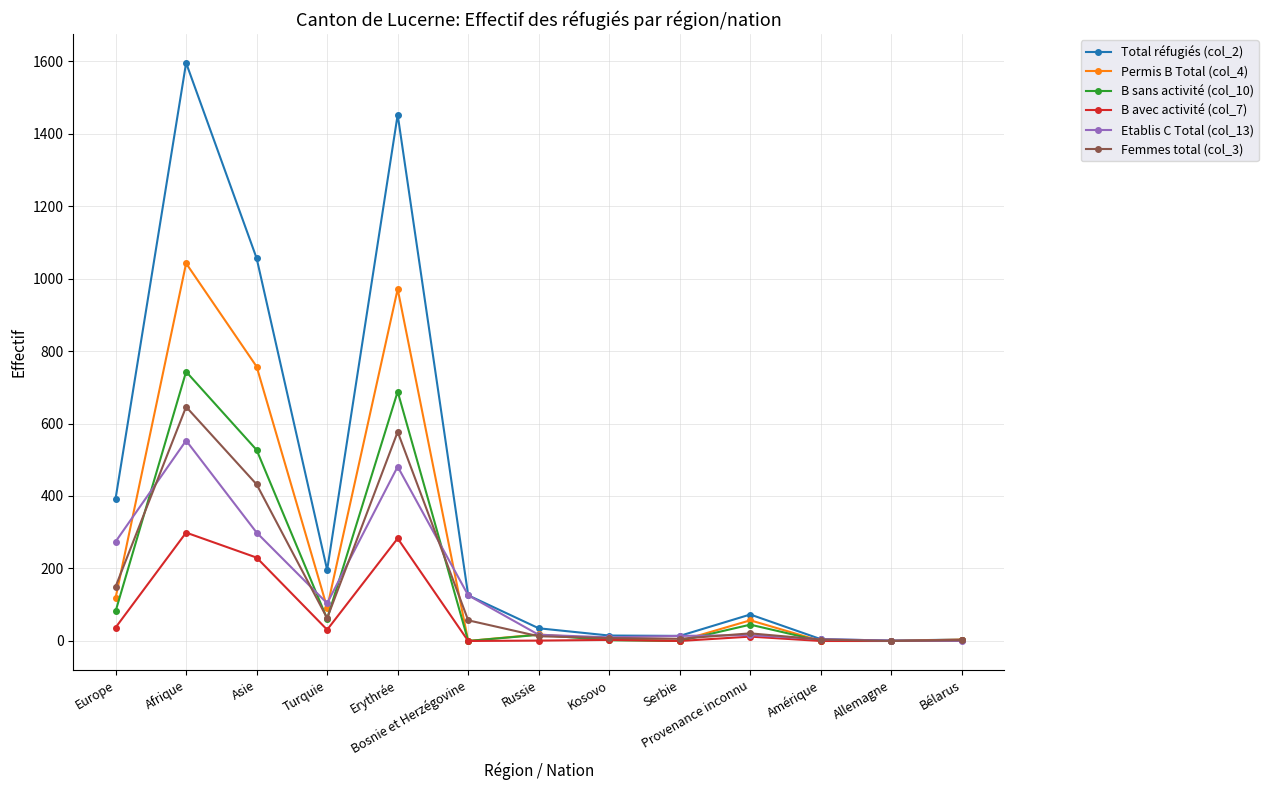

What is the difference between the B avec activité (col_7) values at Provenance inconnu and Erythrée?

271